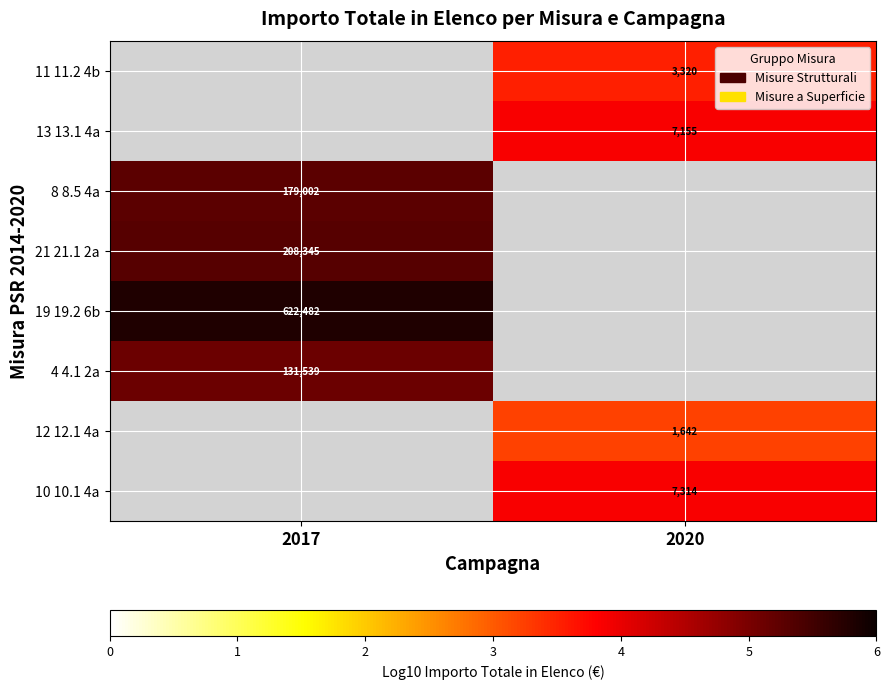

What is the greatest value displayed?

5.8